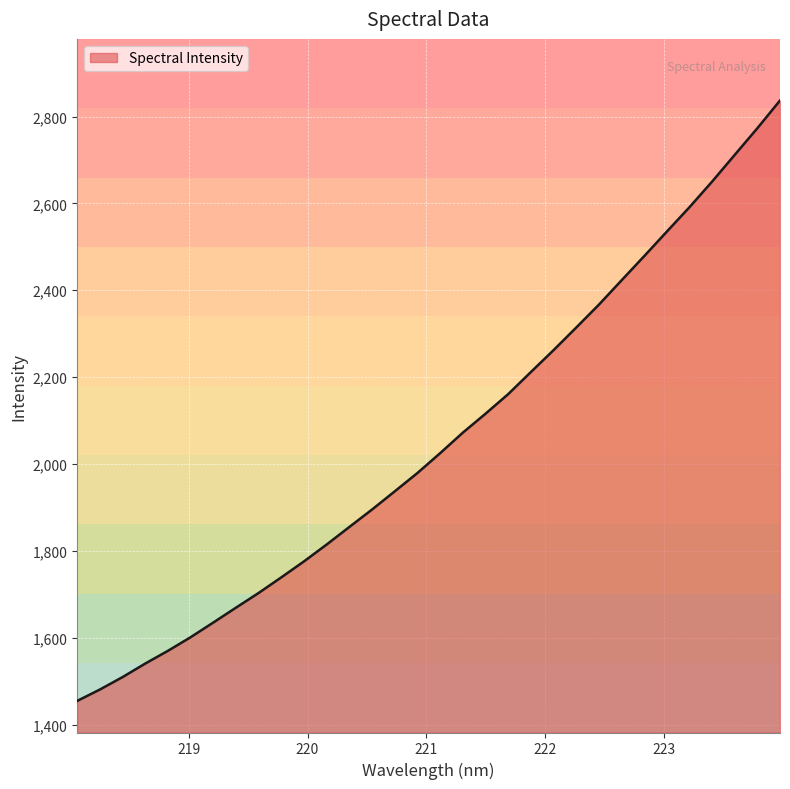

What is the maximum value shown in the chart?

2837.1